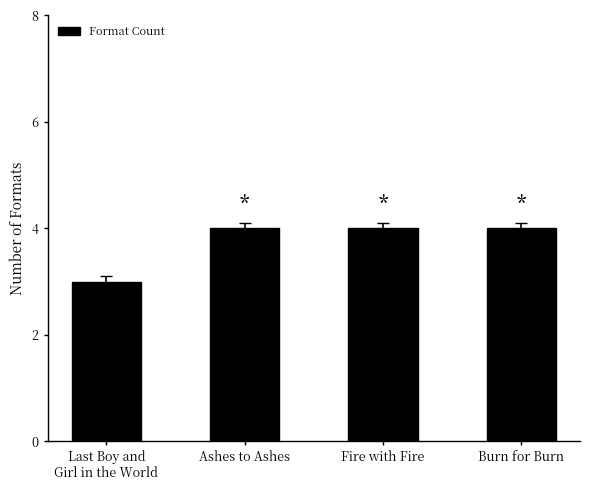

Count the values in the range 4 to 5.

3